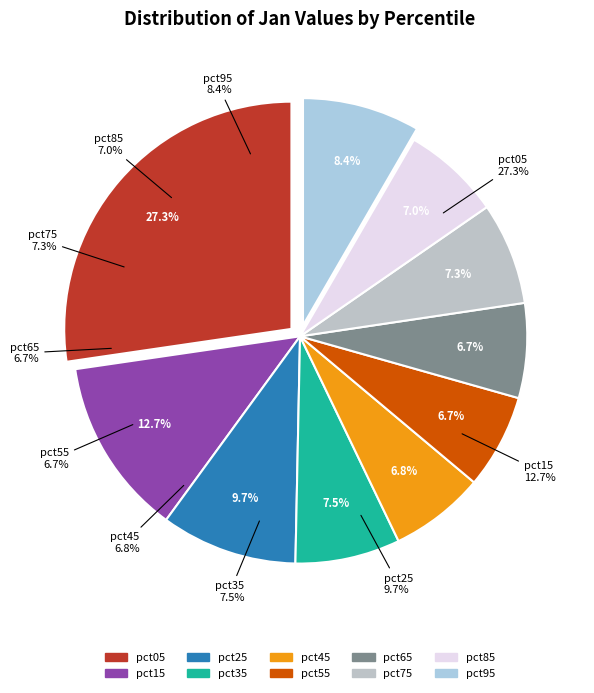

Which has a higher value, pct15 or pct75?

pct15